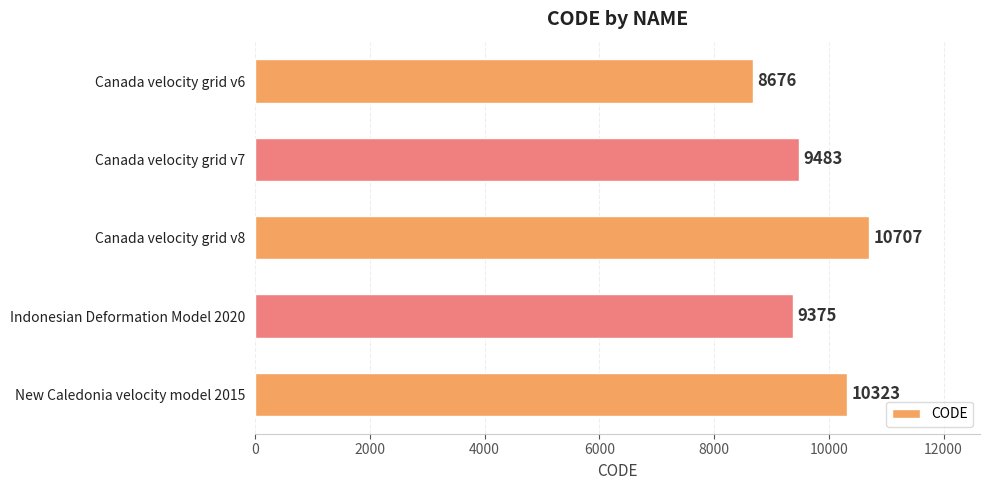

The chart shows a value of 10707 at Canada velocity grid v8. True or false?

True